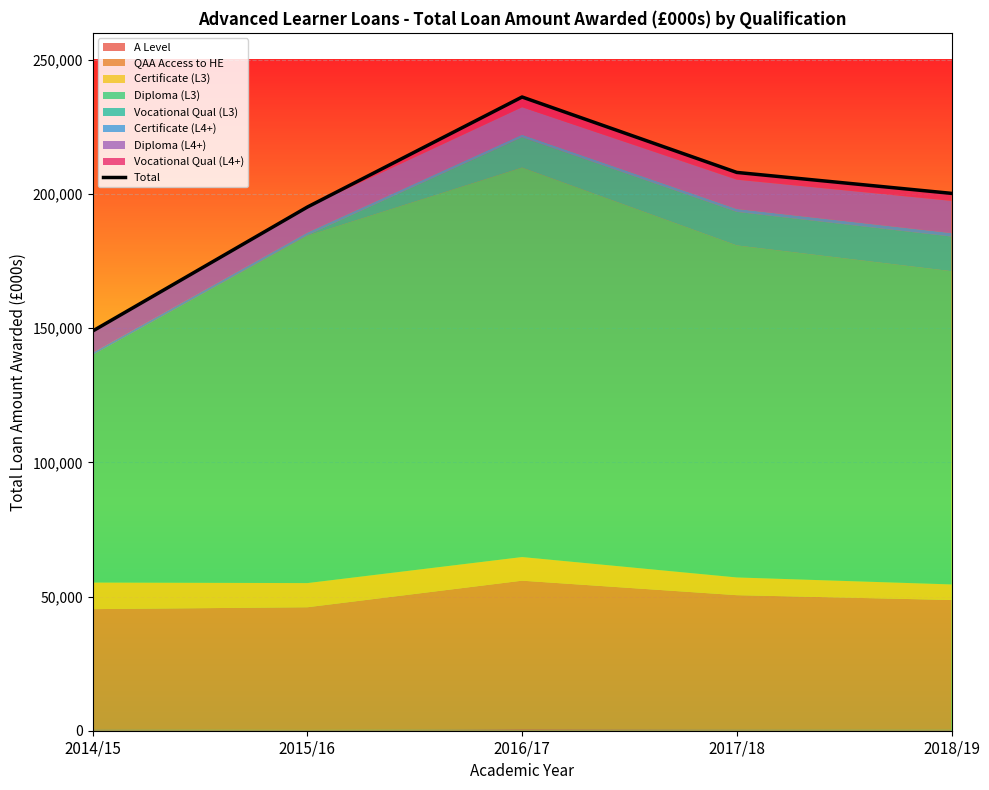

Rank the categories by value from lowest to highest.

2014/15, 2015/16, 2018/19, 2017/18, 2016/17